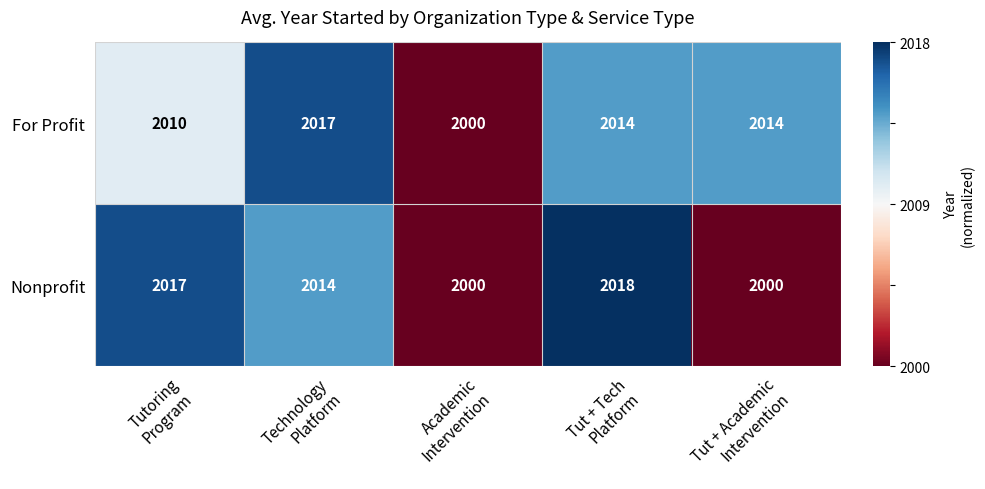

Reading left to right, list all the values displayed in this chart.

For Profit: 2010	2017	2000	2014	2014
Nonprofit: 2017	2014	2000	2018	2000